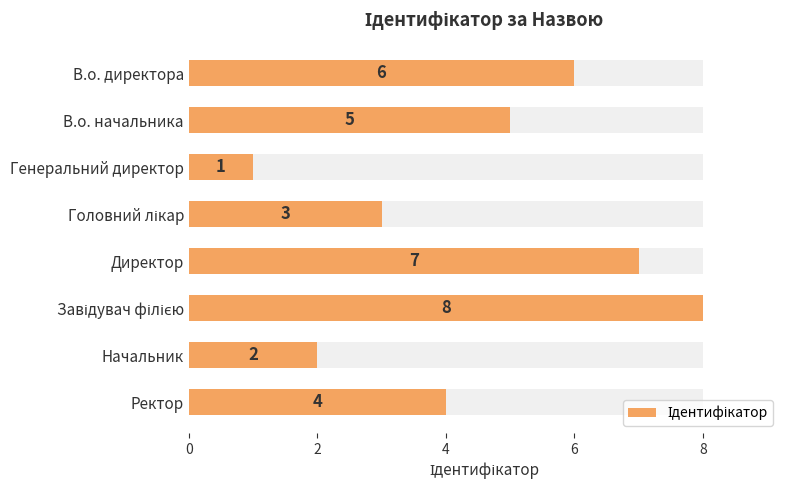

The value at В.о. начальника is 5. True or false?

True